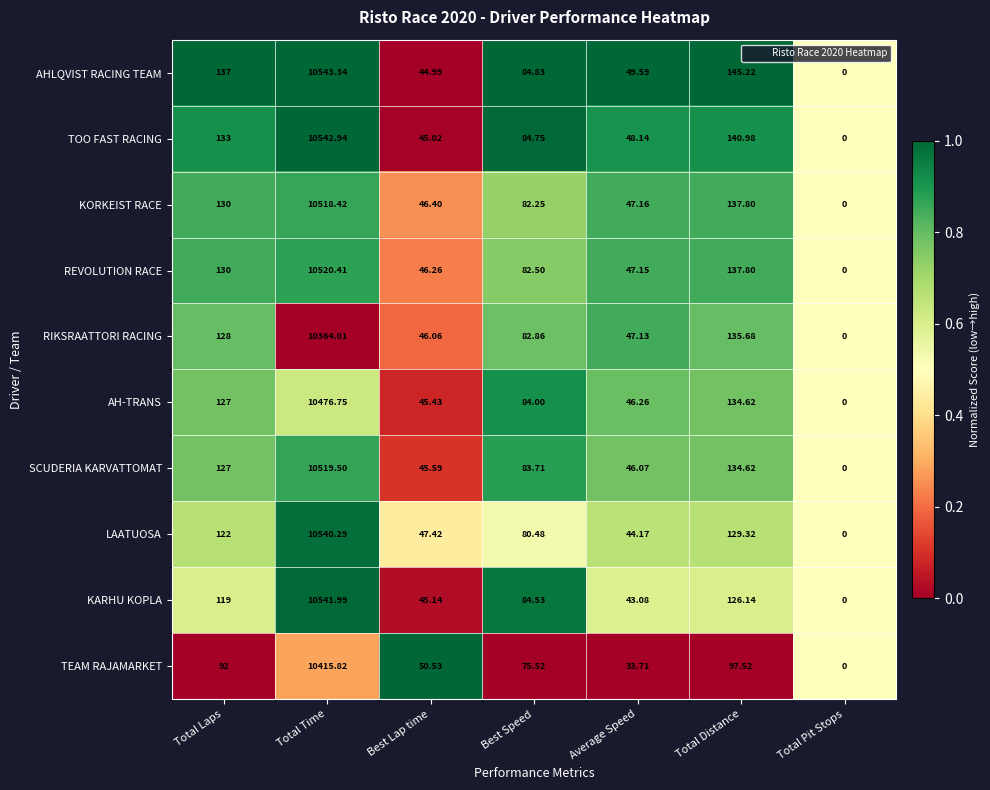

Where is AHLQVIST RACING TEAM nearest to the value 5271?

Total Distance